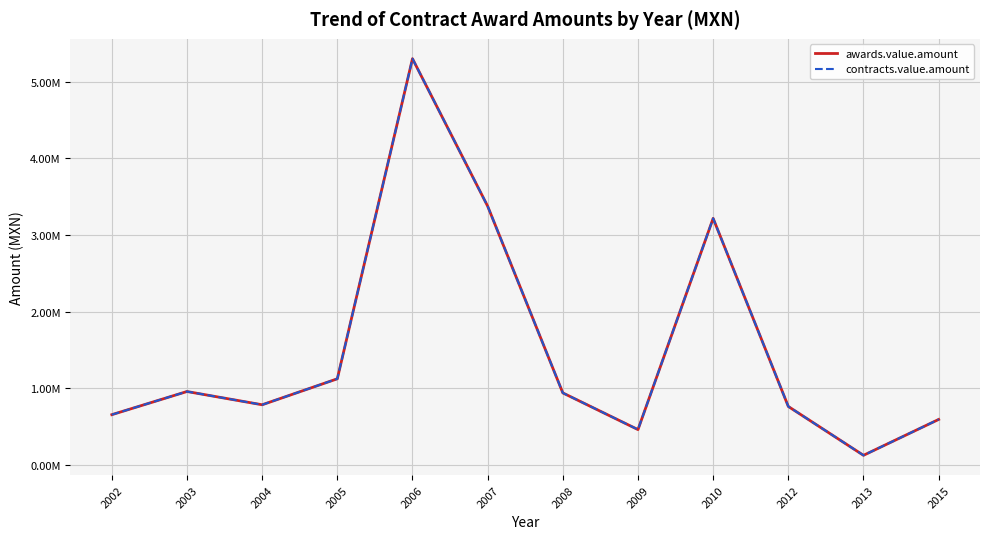

What is the minimum value for awards.value.amount?

128800.0